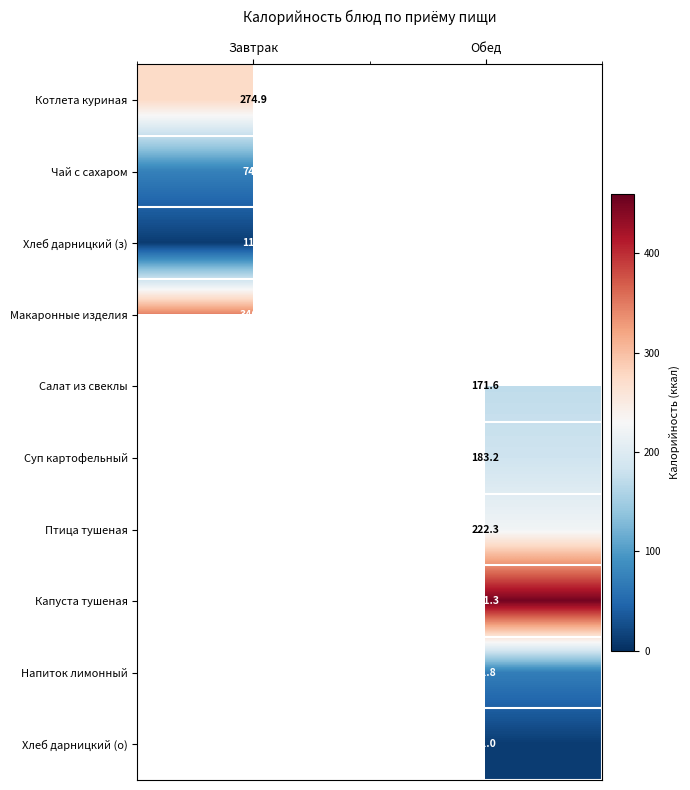

At Завтрак, list the series in order from smallest to largest.

Хлеб дарницкий (з), Чай с сахаром, Котлета куриная, Макаронные изделия, Салат из свеклы, Суп картофельный, Птица тушеная, Капуста тушеная, Напиток лимонный, Хлеб дарницкий (о)